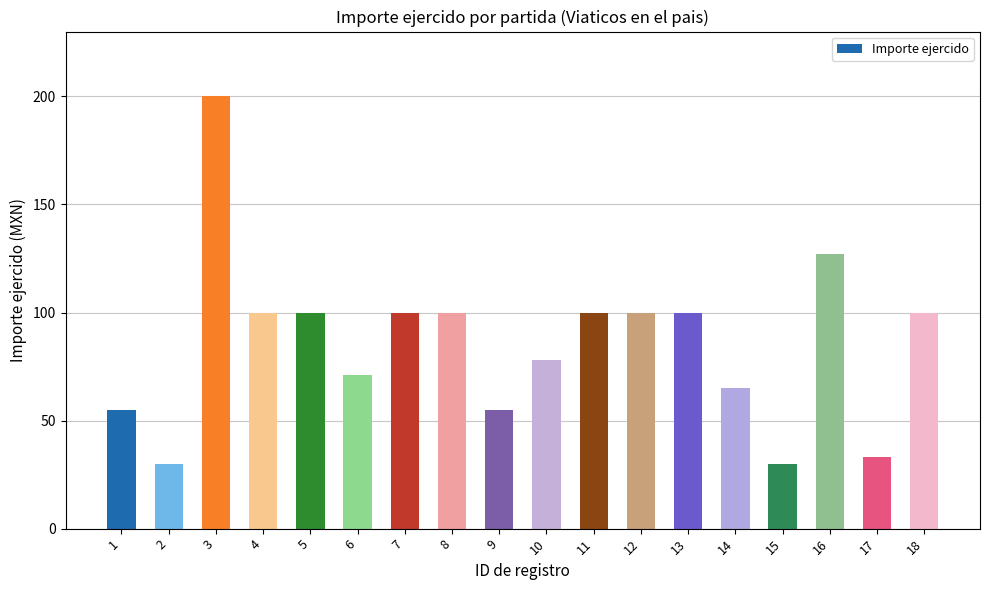

The chart shows a value of 71 at 6. True or false?

True